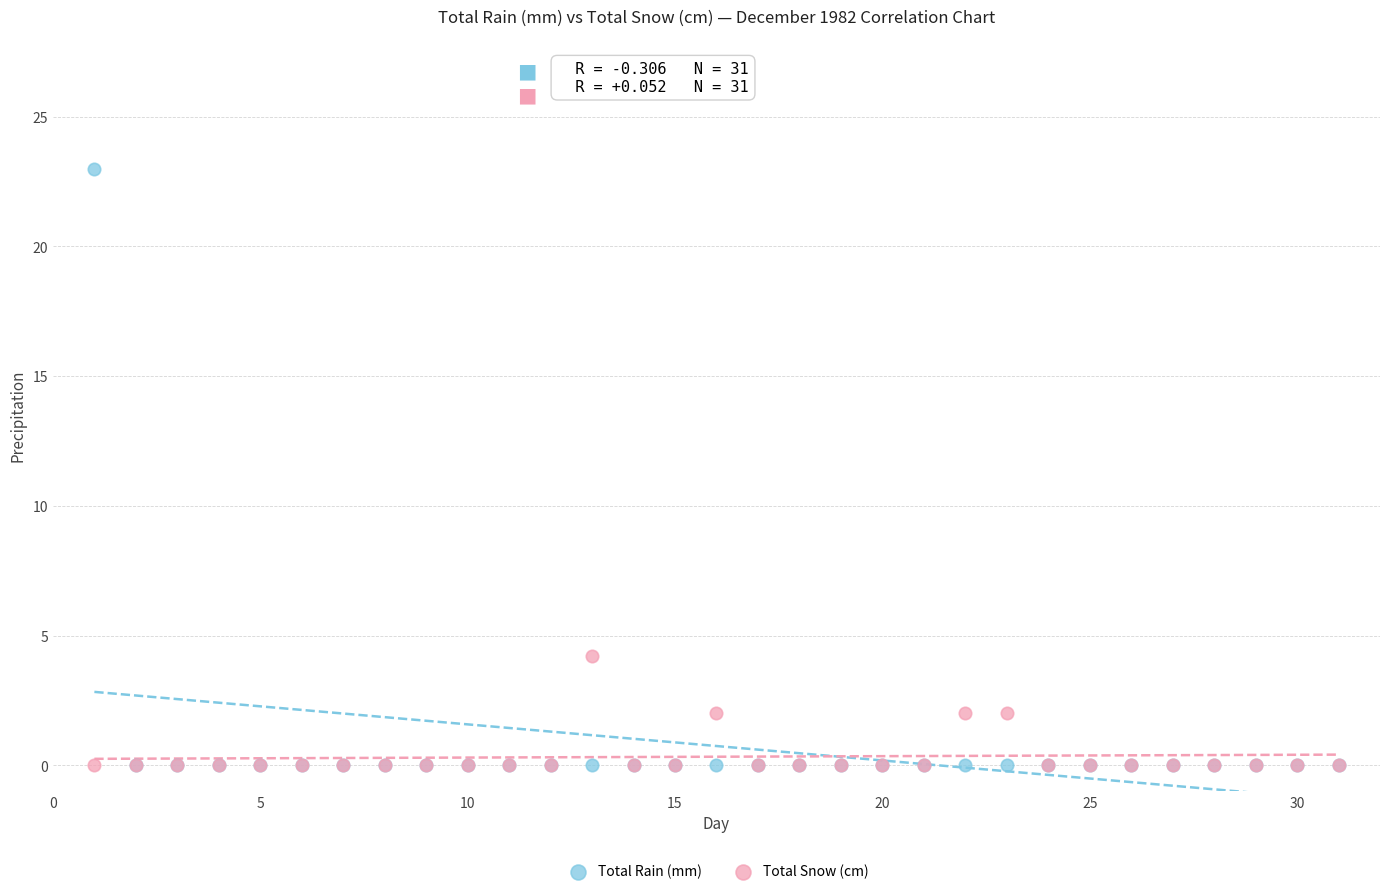

Across all series, what Y value is closest to 11?

4.2